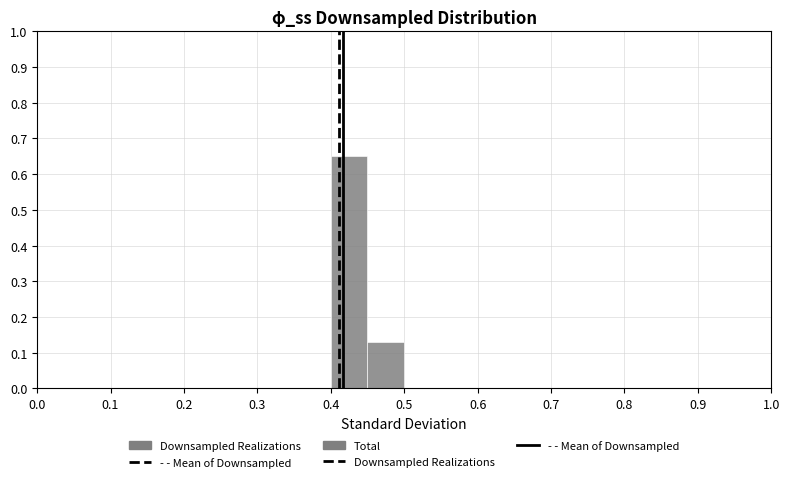

Reading left to right, transcribe this chart: for each bar, give the range it covers on the x-axis and its height. The values are not printed on the chart, so give them approximately, as read against the axis.

0.00 to 0.05: 0
0.05 to 0.10: 0
0.10 to 0.15: 0
0.15 to 0.20: 0
0.20 to 0.25: 0
0.25 to 0.30: 0
0.30 to 0.35: 0
0.35 to 0.40: 0
0.40 to 0.45: 0.65
0.45 to 0.50: 0.13
0.50 to 0.55: 0
0.55 to 0.60: 0
0.60 to 0.65: 0
0.65 to 0.70: 0
0.70 to 0.75: 0
0.75 to 0.80: 0
0.80 to 0.85: 0
0.85 to 0.90: 0
0.90 to 0.95: 0
0.95 to 1.00: 0